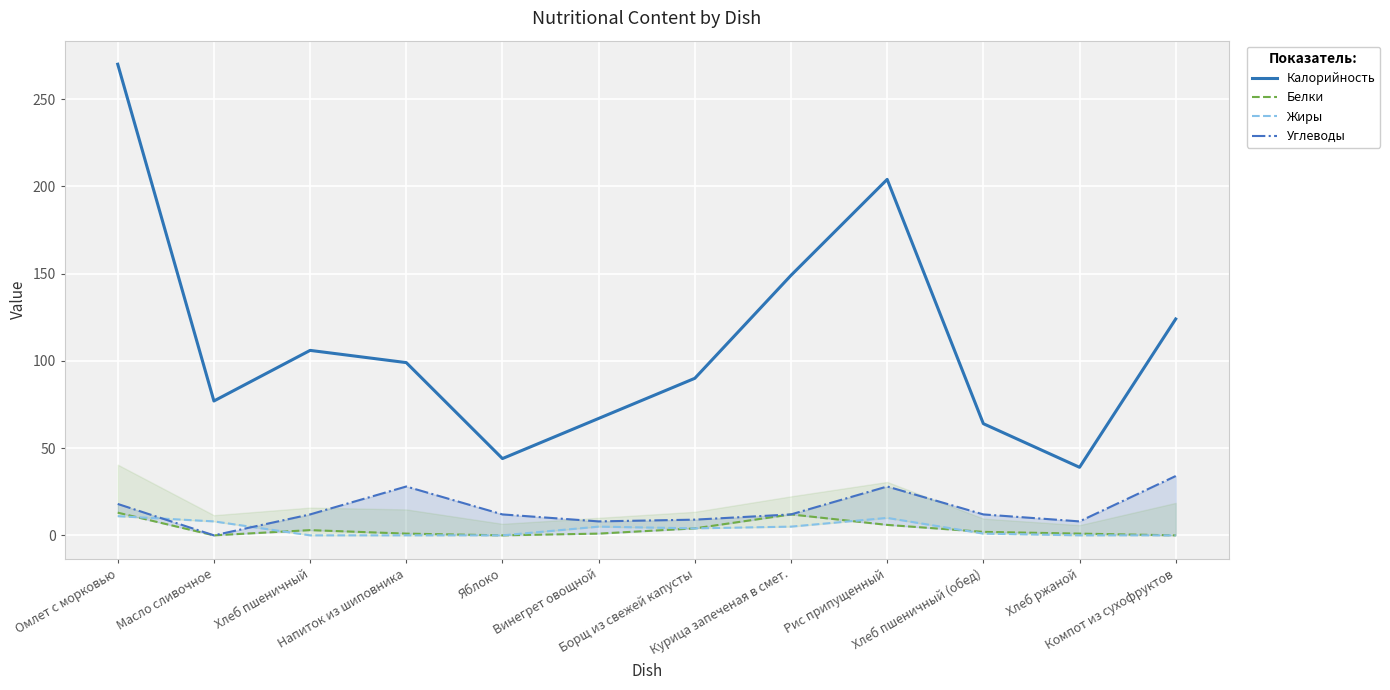

Where is Углеводы nearest to the value 17?

Омлет с морковью